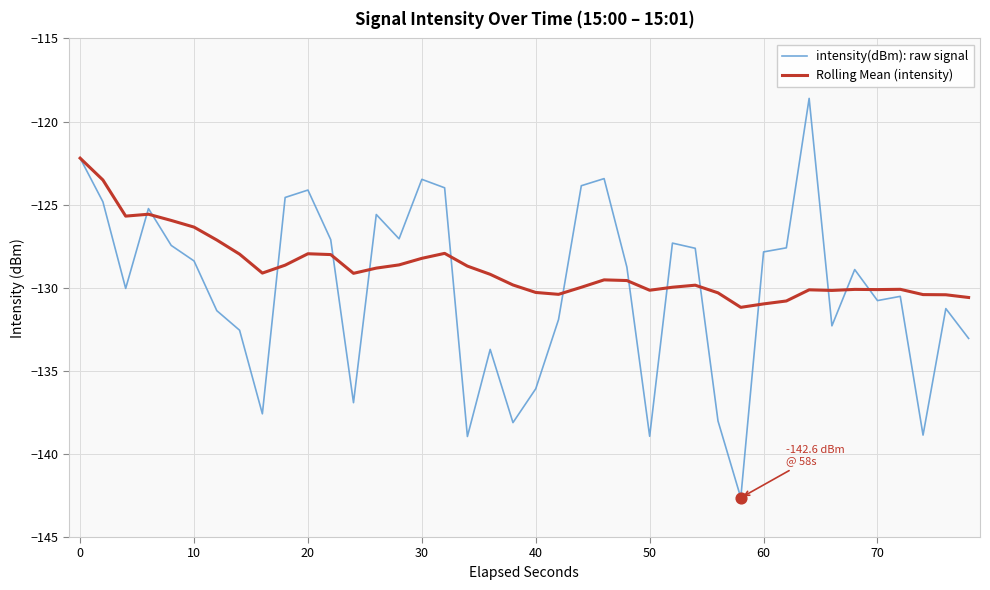

Which series has the largest total across all categories?

Rolling Mean (intensity)